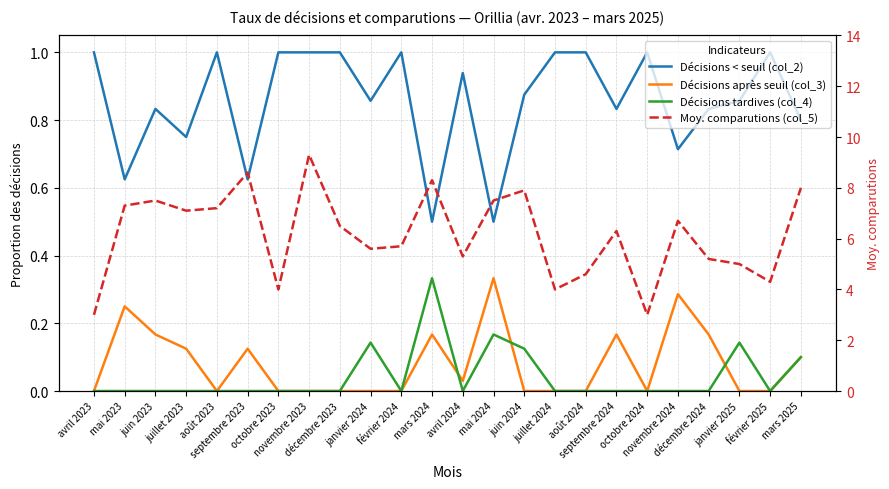

Count the number of data series in this chart.

4